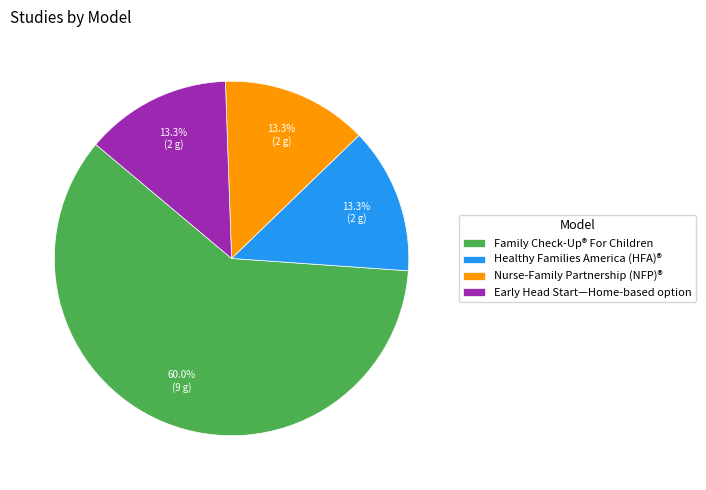

How many slices are in this pie chart?

4